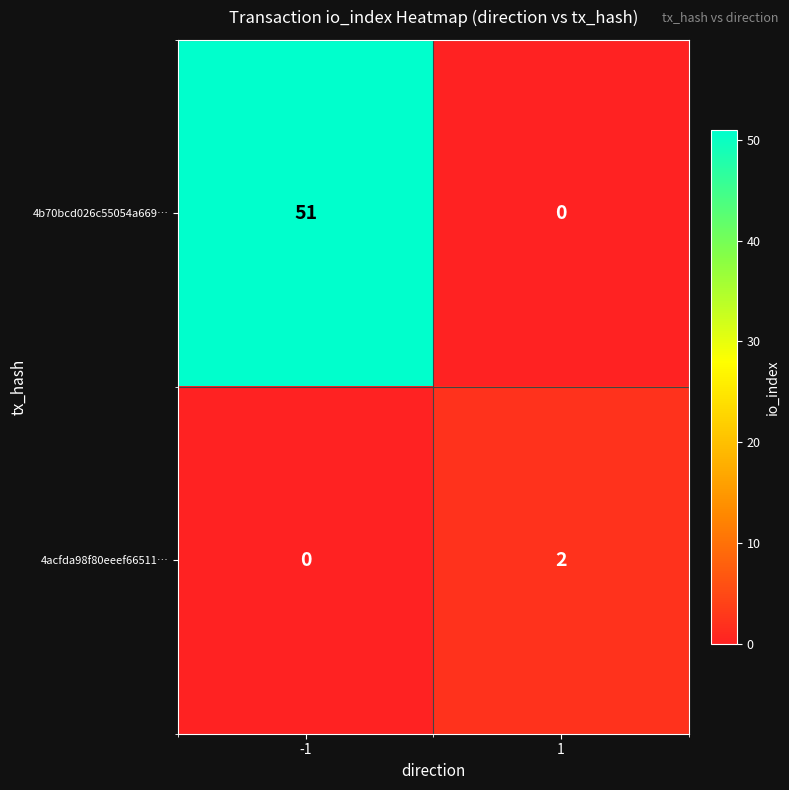

What is the maximum value shown in the chart?

51